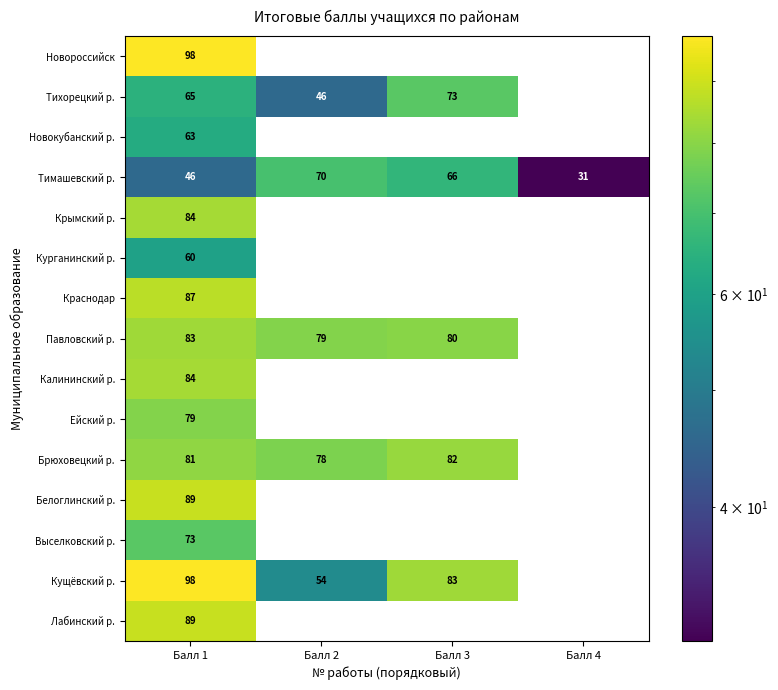

Where does the Тимашевский р. series first go above 66?

Балл 2